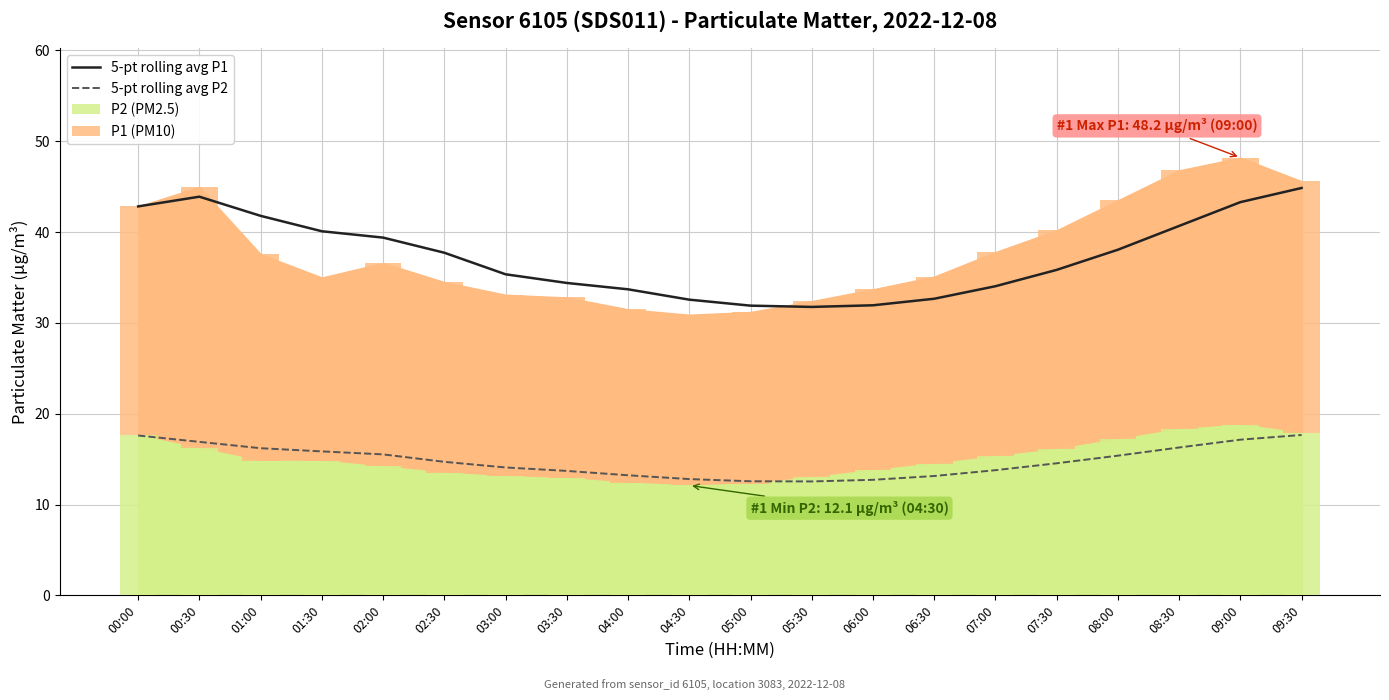

Reading left to right, transcribe all the data shown in this chart.

5-pt rolling avg P1: 42.8	43.9	41.8	40.1	39.4	37.7	35.4	34.4	33.7	32.6	31.9	31.8	31.9	32.7	34.0	35.8	38.1	40.7	43.3	44.9
5-pt rolling avg P2: 17.6	16.9	16.2	15.8	15.5	14.7	14.1	13.7	13.2	12.8	12.6	12.5	12.7	13.1	13.8	14.5	15.4	16.3	17.1	17.7
P2 (PM2.5): 17.6	16.2	14.8	14.8	14.2	13.5	13.1	12.9	12.4	12.1	12.3	13.0	13.8	14.5	15.3	16.1	17.2	18.3	18.8	17.9
P1 (PM10): 25.2	28.8	22.8	20.2	22.4	21.0	20.0	19.9	19.1	18.8	18.9	19.4	19.9	20.6	22.5	24.1	26.3	28.5	29.4	27.7